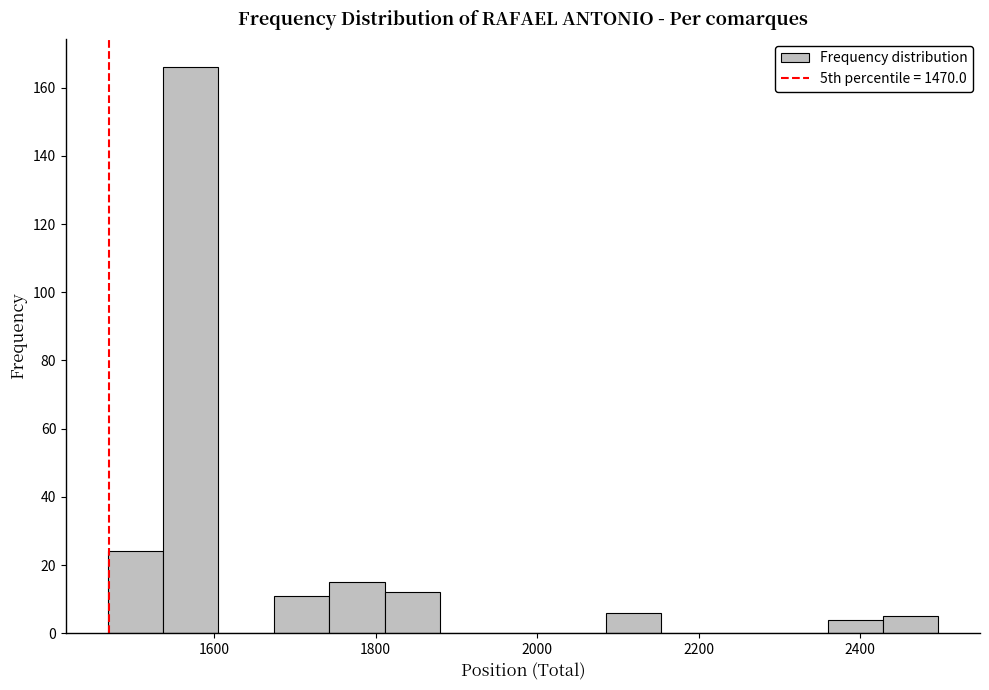

Read against the x-axis, roughly where is the centre of the tallest bar?

1580